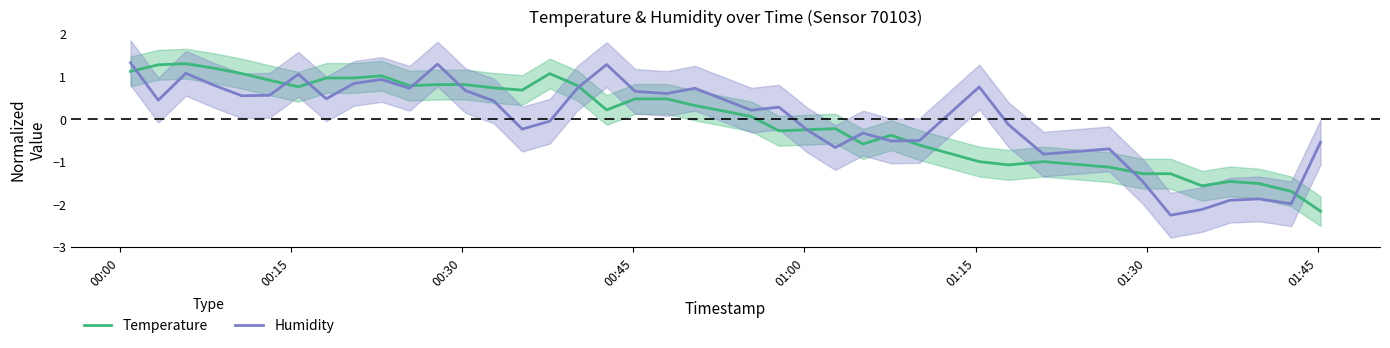

What is the highest value of the Temperature series?

1.3